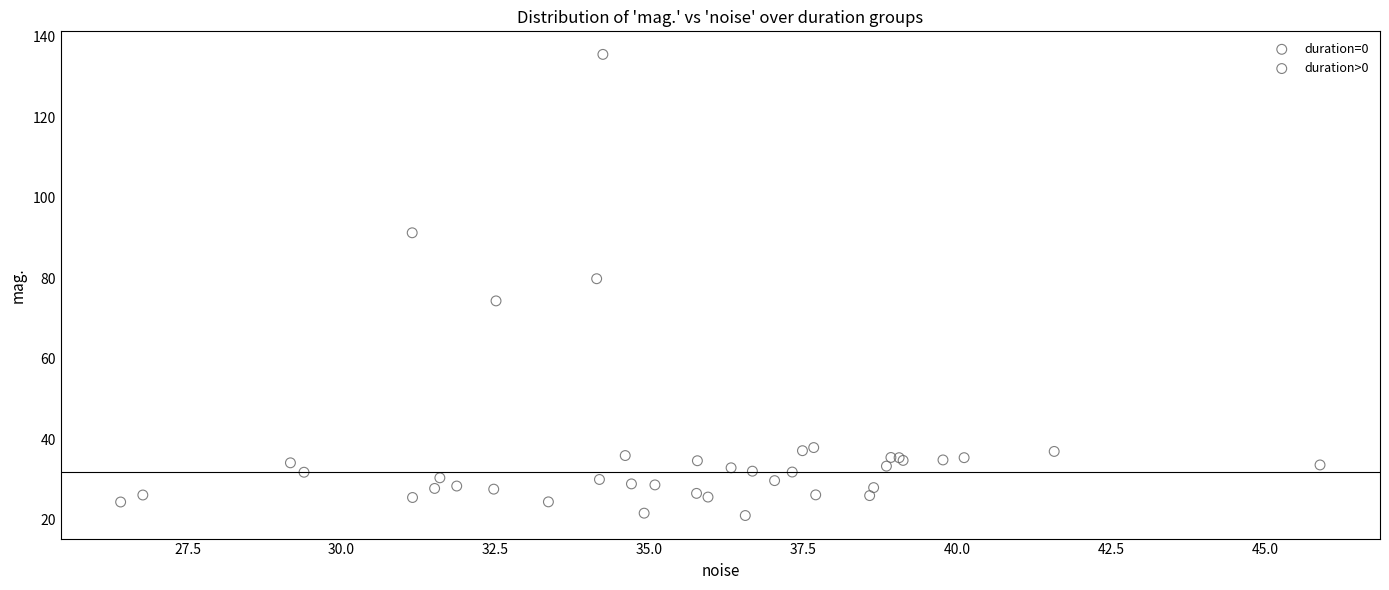

Which series reaches the minimum Y coordinate?

duration=0